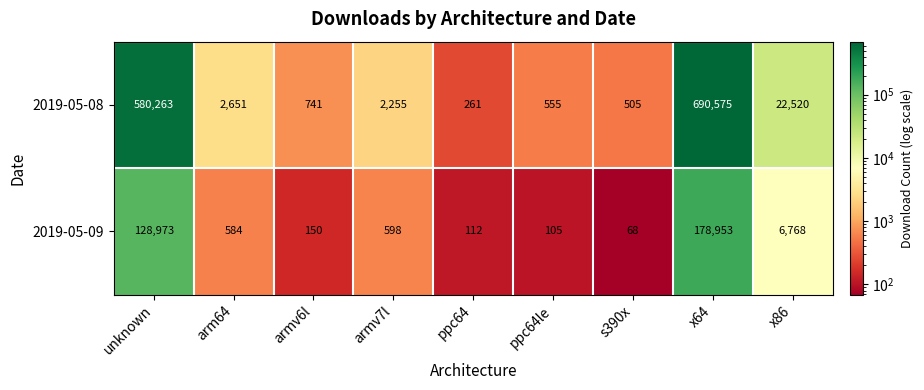

Reading left to right, list all the values displayed in this chart.

2019-05-08: unknown=580263	arm64=2651	armv6l=741	armv7l=2255	ppc64=261	ppc64le=555	s390x=505	x64=690575	x86=22520
2019-05-09: unknown=128973	arm64=584	armv6l=150	armv7l=598	ppc64=112	ppc64le=105	s390x=68	x64=178953	x86=6768